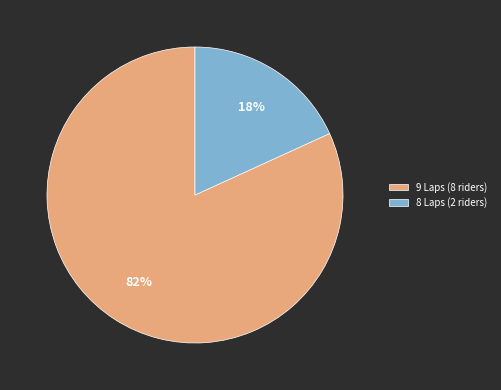

Do 8 Laps (2 riders) and 9 Laps (8 riders) together represent more than half of the pie?

Yes